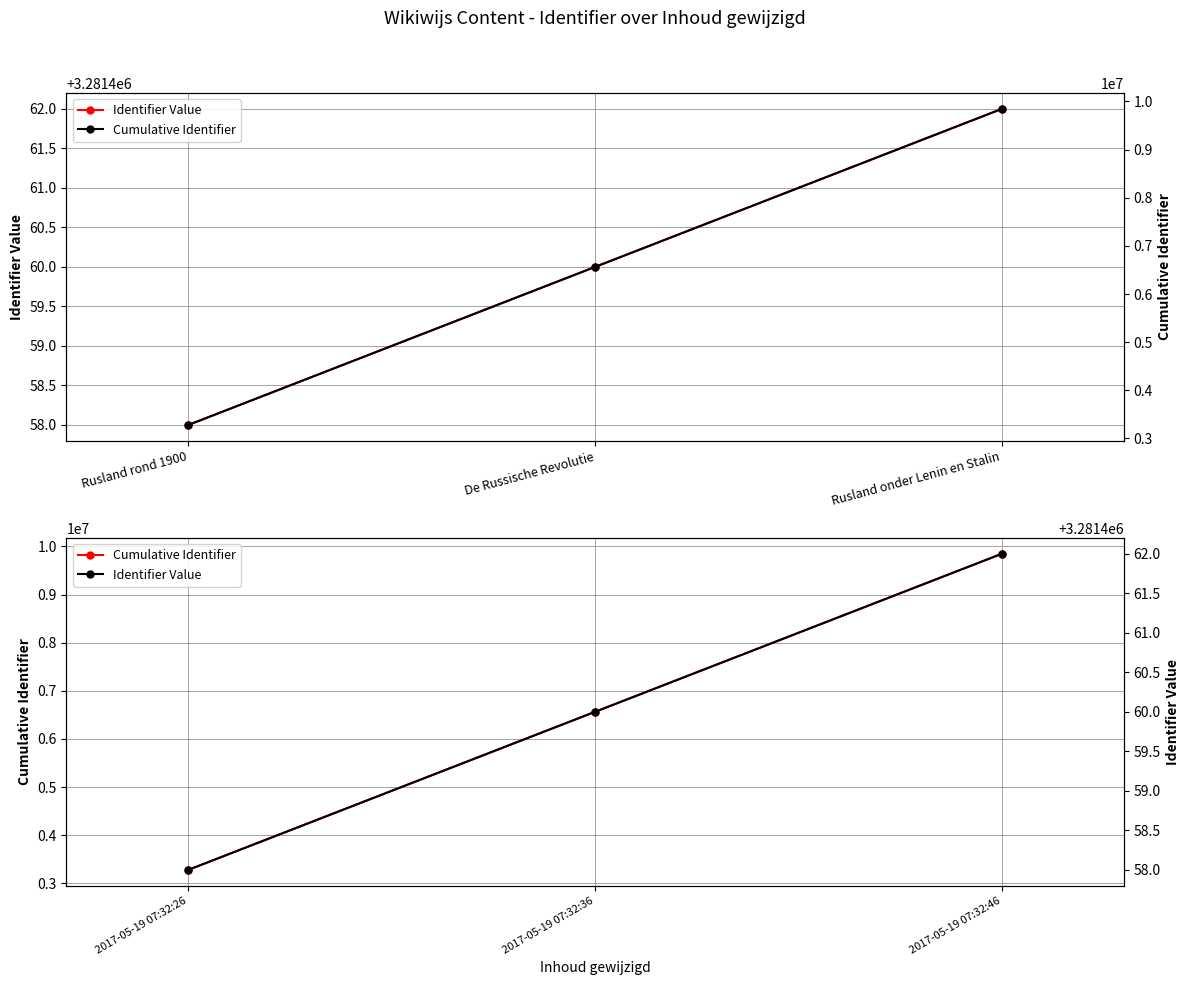

Where does the Cumulative Identifier series first go above 6562918?

Rusland onder Lenin en Stalin